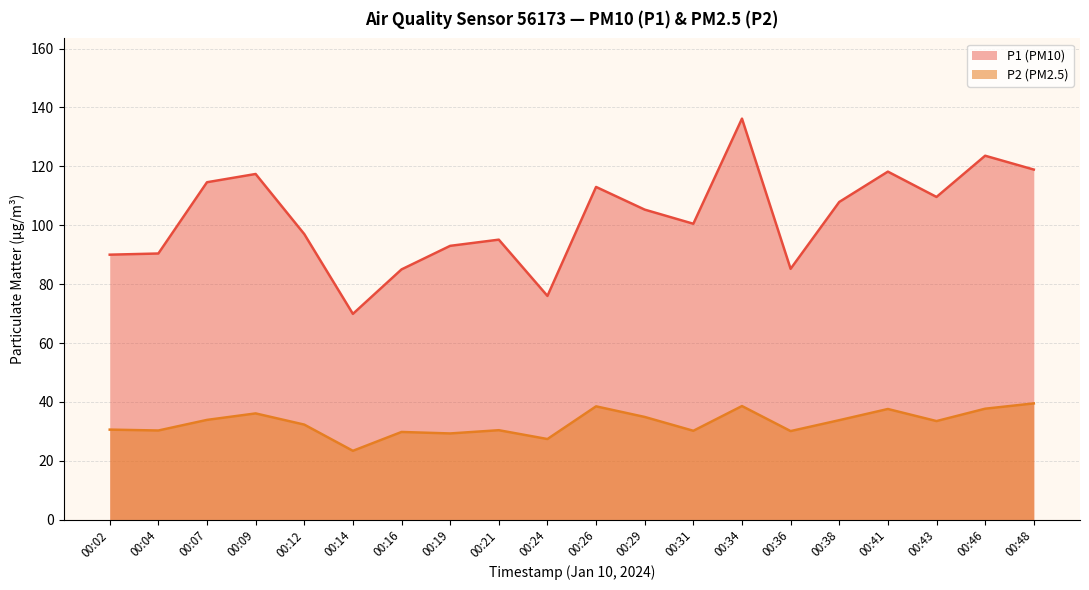

Where does the P1 series first go above 105?

00:07